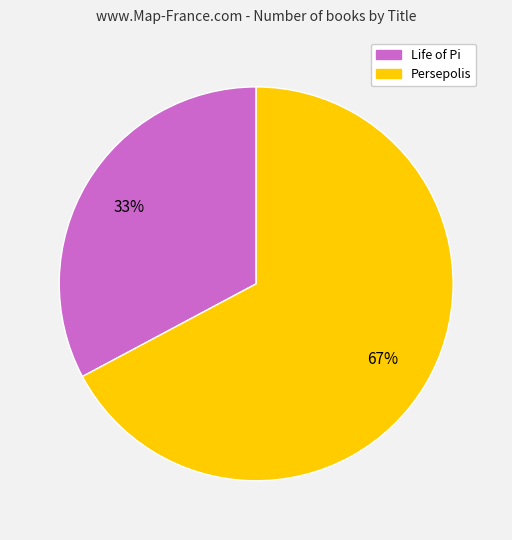

The Life of Pi slice represents 33% of the pie. True or false?

True